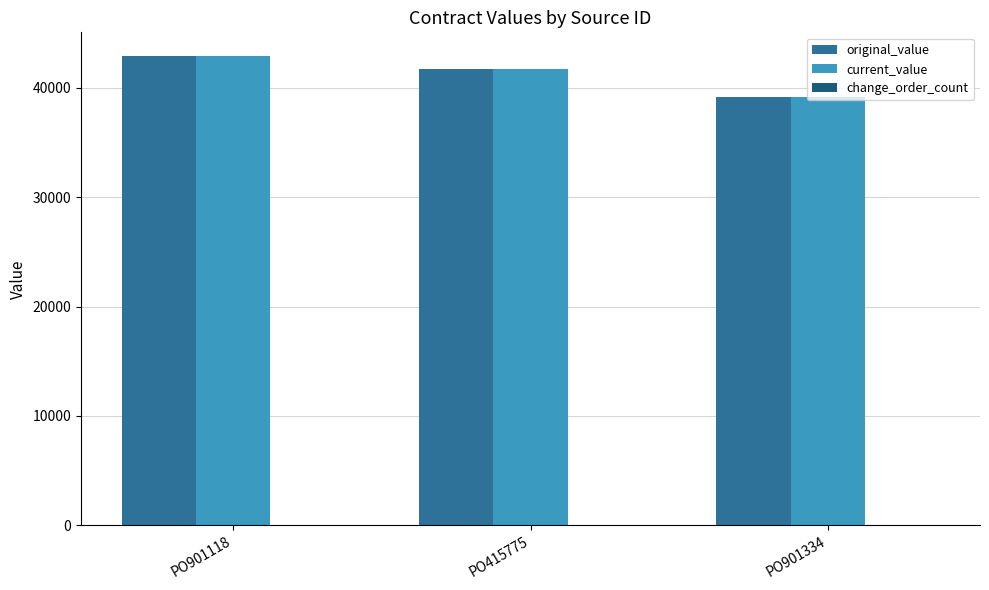

Rank the categories by current_value value from lowest to highest.

PO901334, PO415775, PO901118